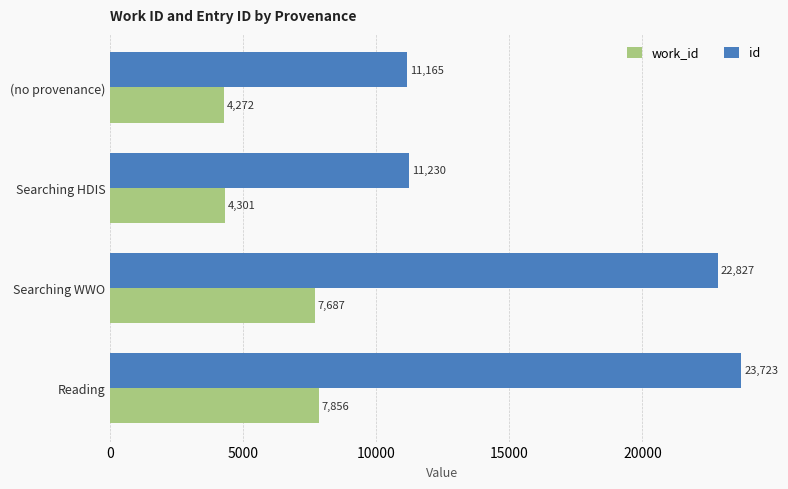

The id series shows 11165 at (no provenance). True or false?

True